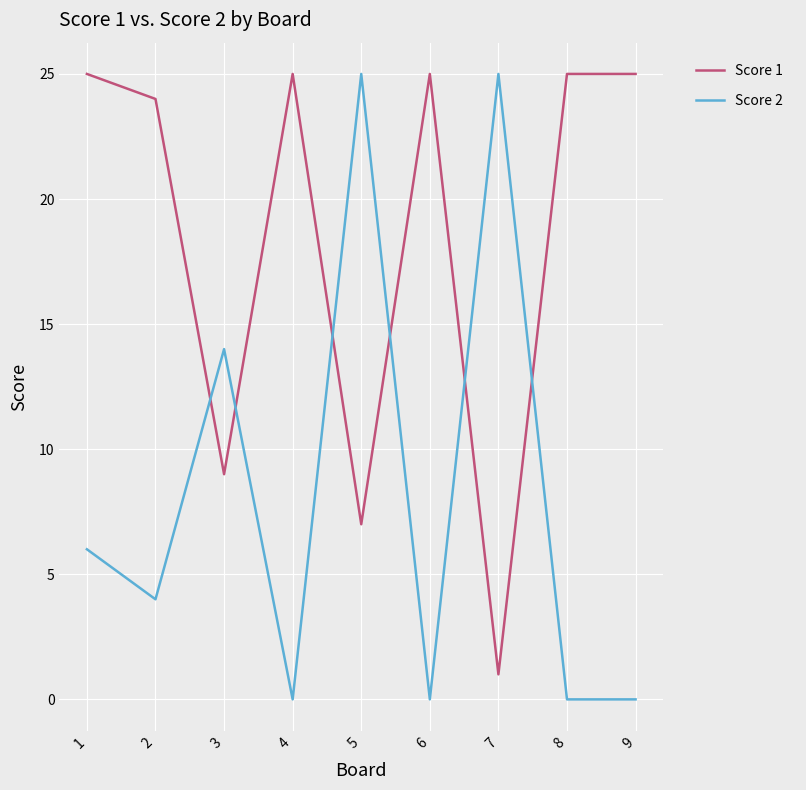

Between 2 and 6, which series saw the biggest shift?

Score 2